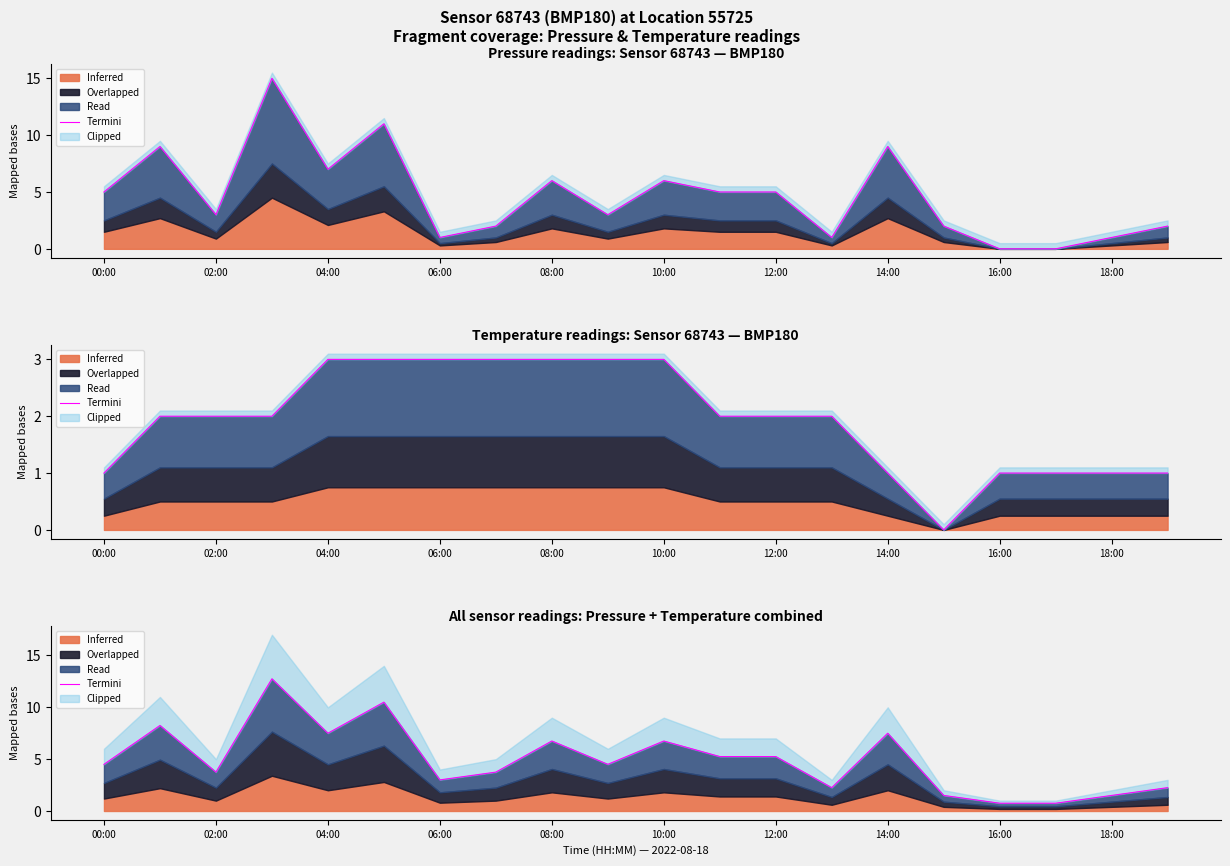

How many lines are shown in the chart?

1